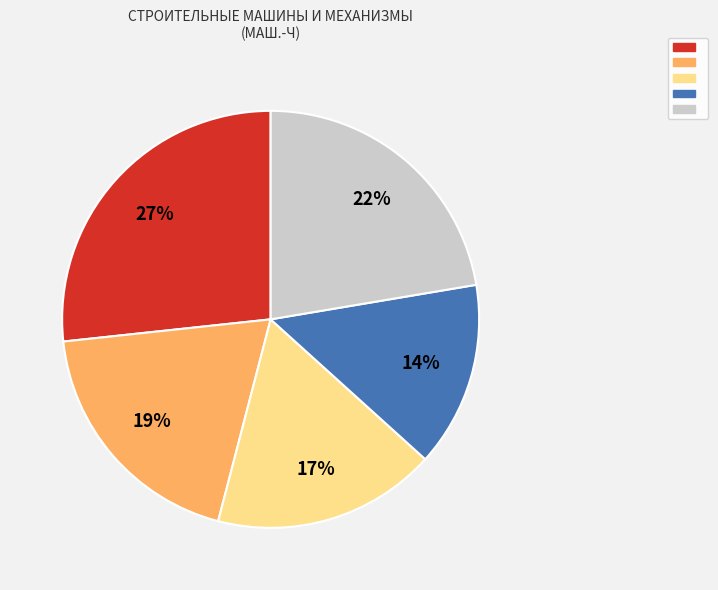

How many slices are in this pie chart?

5